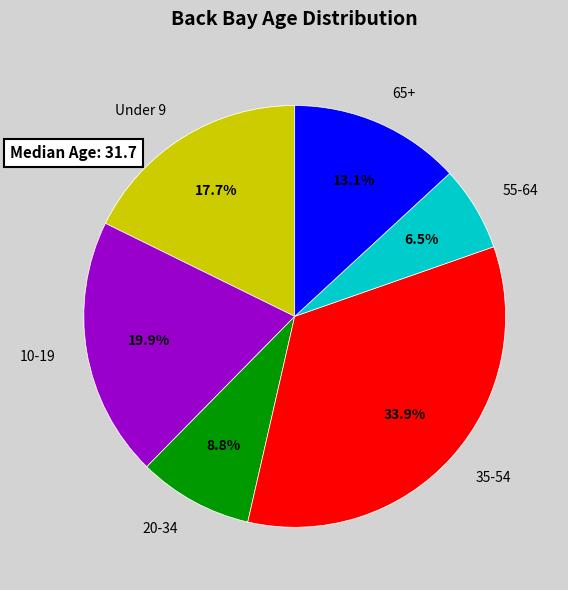

Does any single category account for the majority?

No